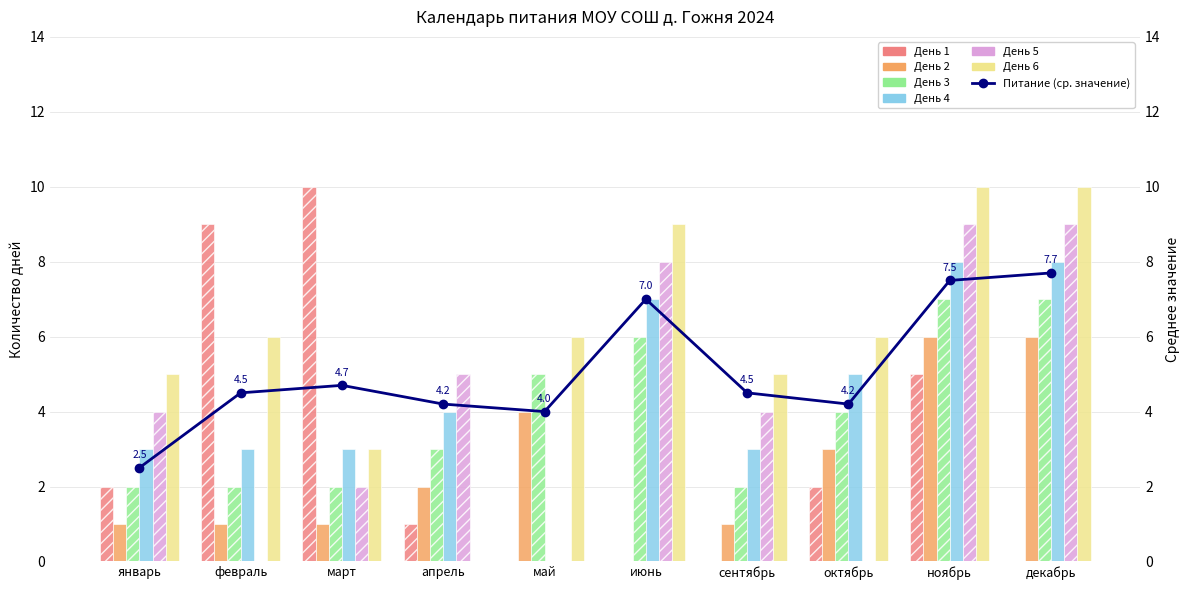

At which label does 3 first exceed 4?

май